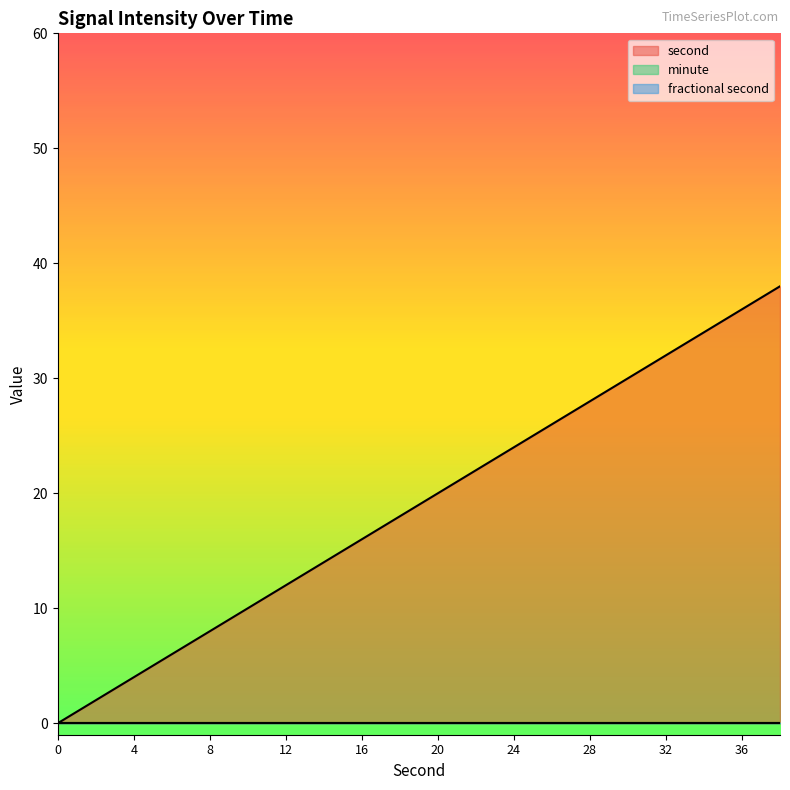

How many lines are shown in the chart?

3